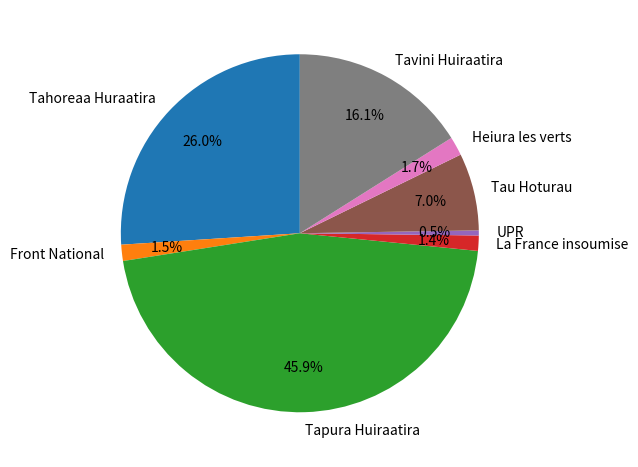

To the nearest percent, what percentage of the pie is Heiura les verts?

2%